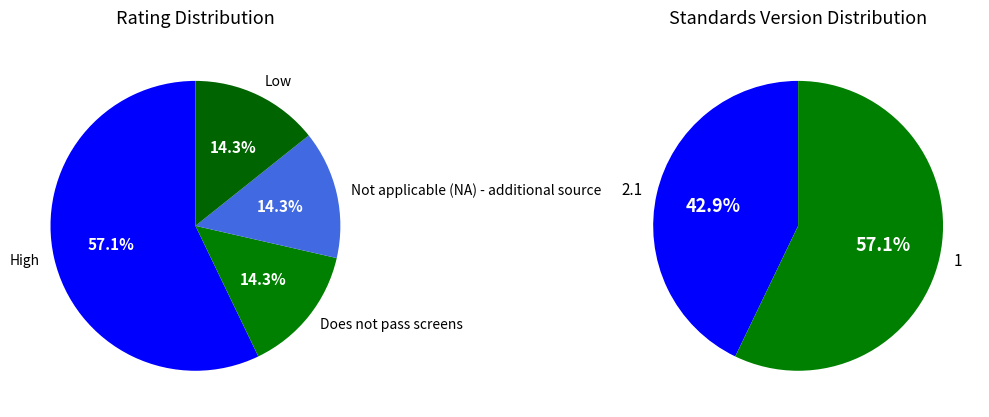

To the nearest percent, what percentage of the pie is Not applicable (NA) - additional source?

14%